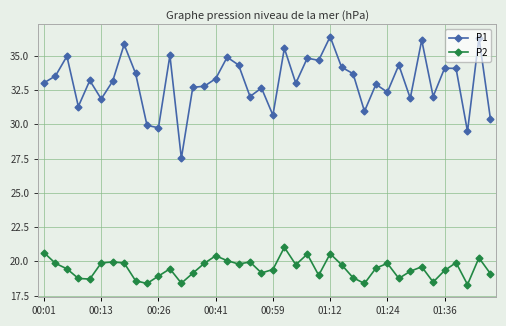

Does the chart have visible grid lines?

Yes